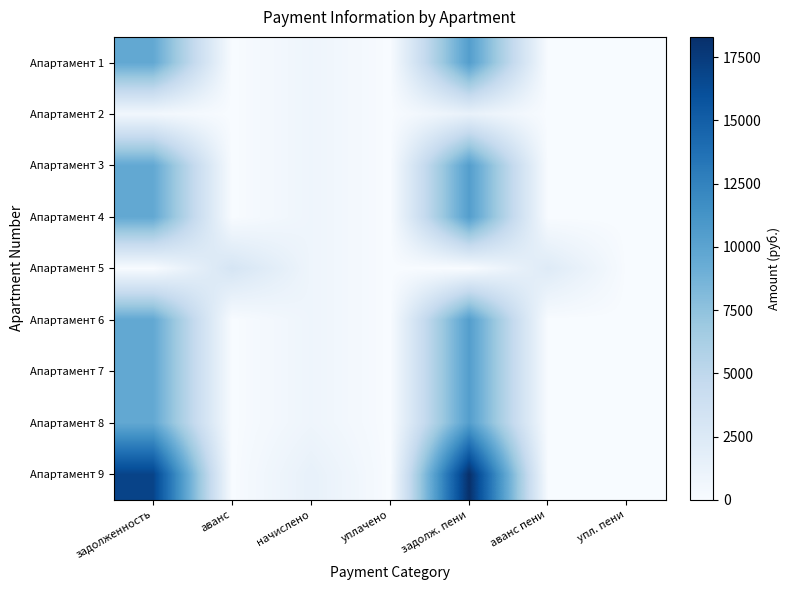

At how many categories does at least one series exceed 1893?

4